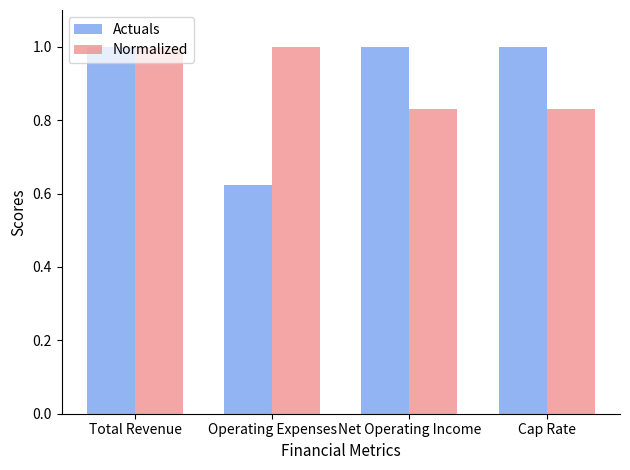

What is the average value of the Actuals series?

0.9